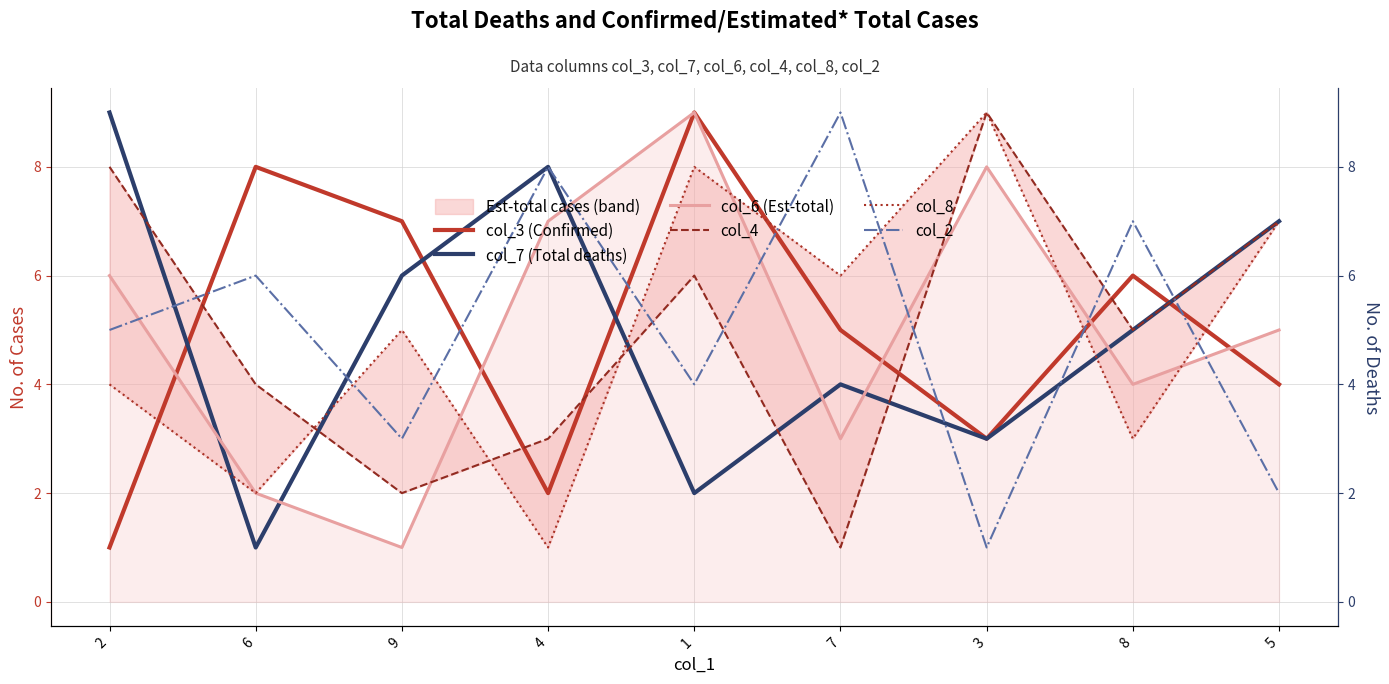

The col_6 (Est-total) series shows 3 at 7. True or false?

True